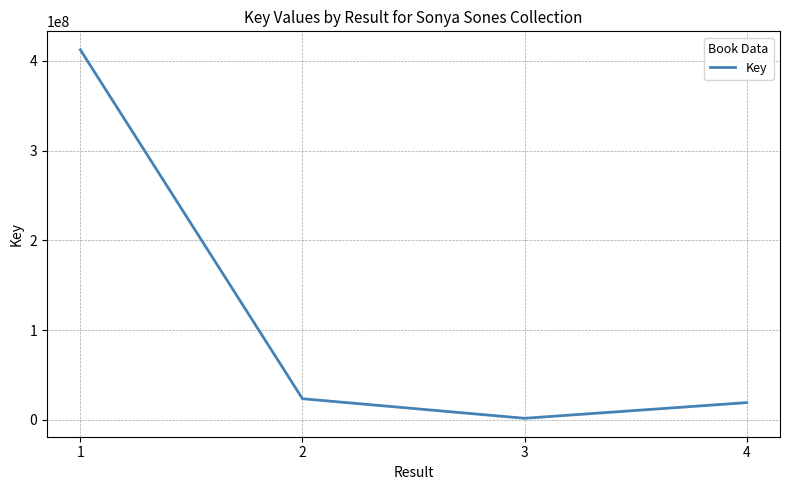

At which category does the chart reach its minimum across all series?

3